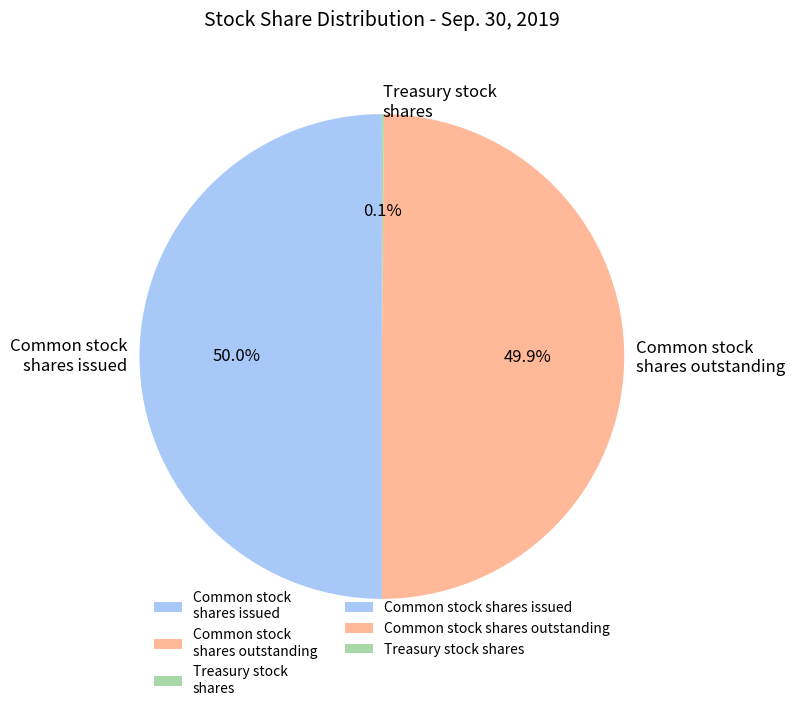

What portion of the pie excludes Common stock shares outstanding?

50.1%